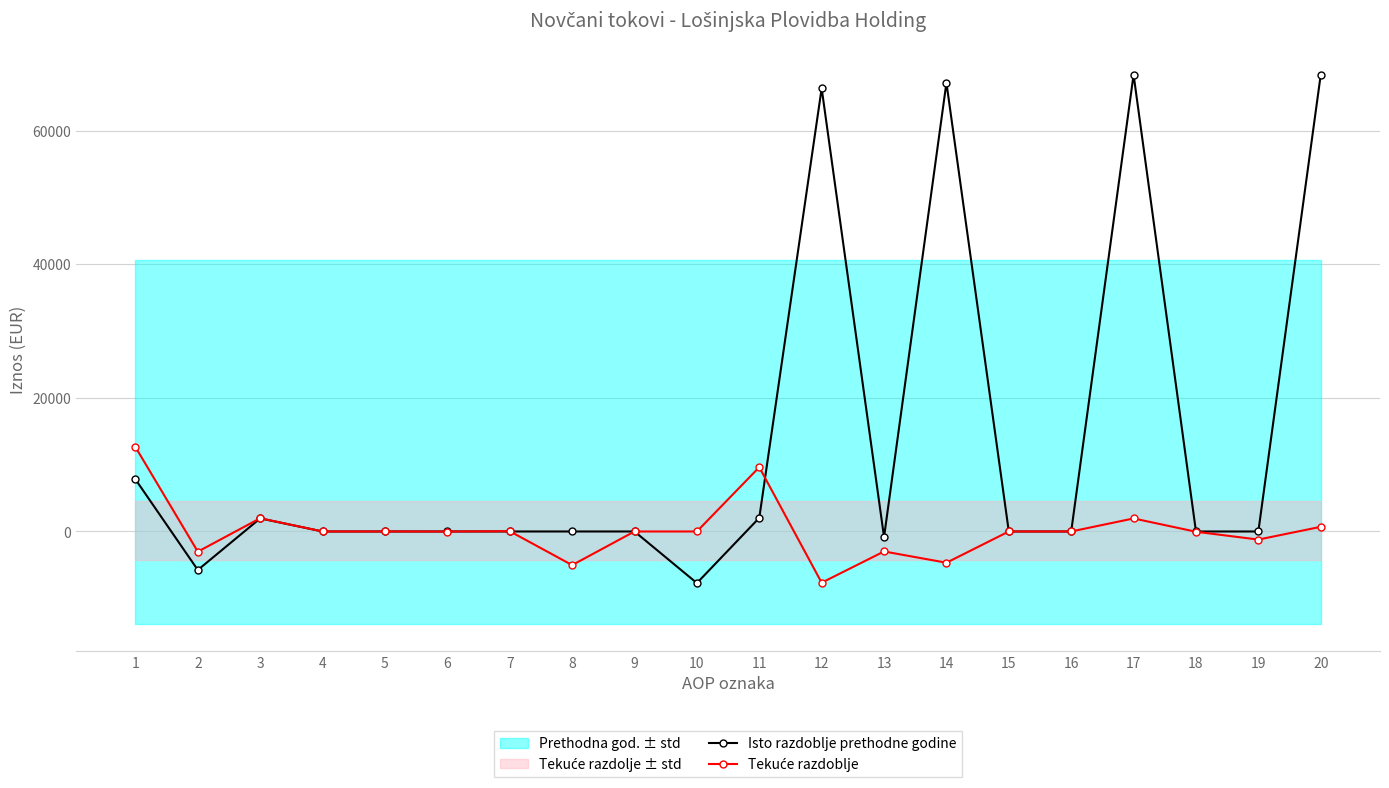

Reading left to right, list all the values displayed in this chart.

Isto razdoblje prethodne godine: 1=7801	2=-5764	3=1959	4=0	5=0	6=0	7=0	8=0	9=0	10=-7723	11=2037	12=66325	13=-835	14=67160	15=0	16=0	17=68362	18=-3	19=0	20=68359
Tekuće razdoblje: 1=12641	2=-3022	3=1981	4=0	5=0	6=-9	7=41	8=-5035	9=0	10=0	11=9619	12=-7669	13=-2990	14=-4679	15=0	16=0	17=1950	18=-41	19=-1213	20=696